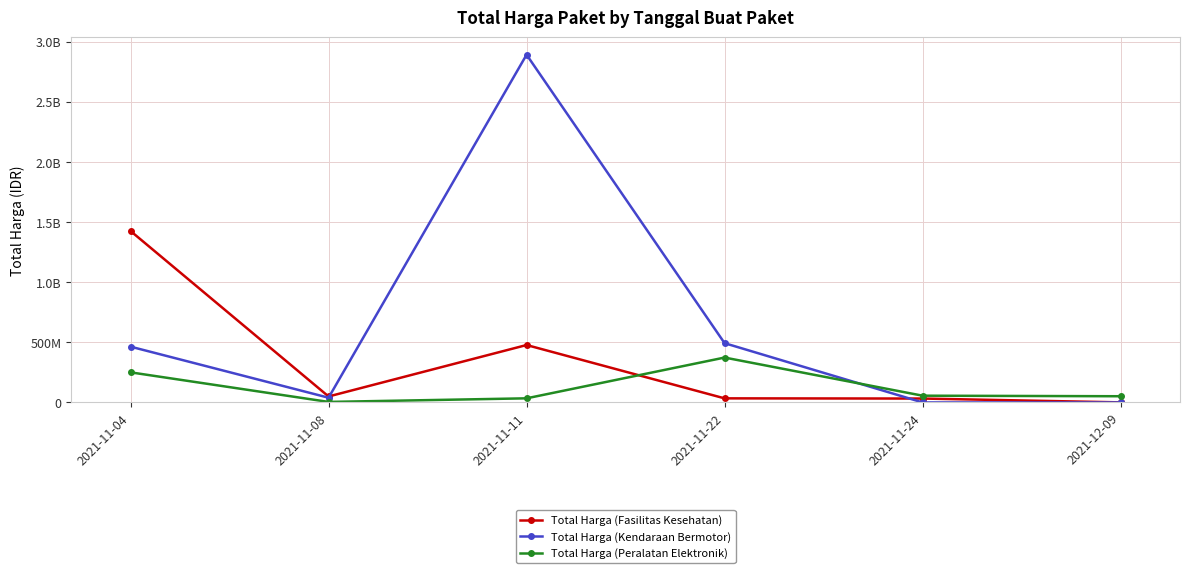

How many data points in Total Harga (Kendaraan Bermotor) are above 464002100?

2